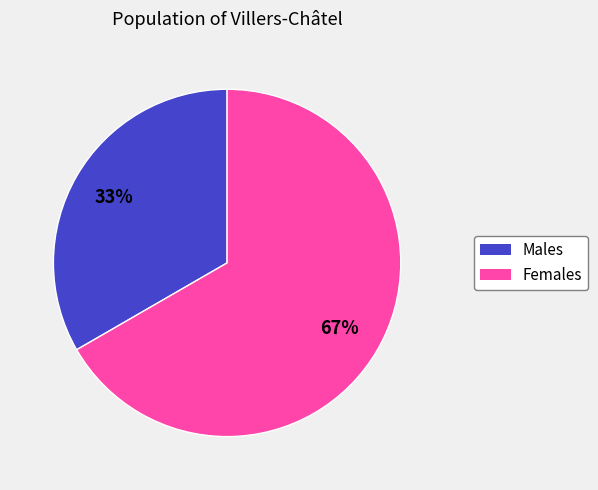

Is there a majority slice in this chart?

Yes